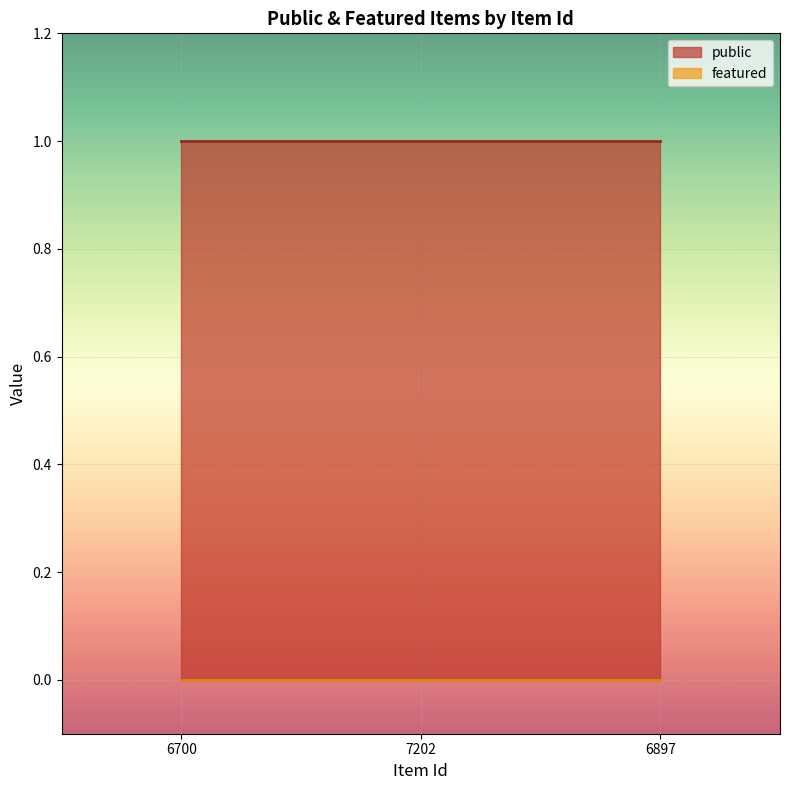

Which category has the lowest value in the featured series?

6700